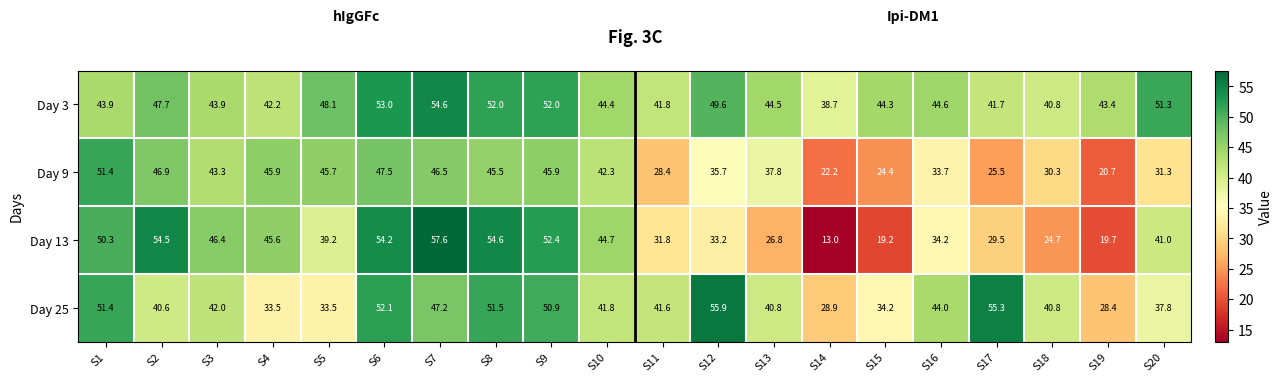

What is the average value of the Day 3 series?

46.1